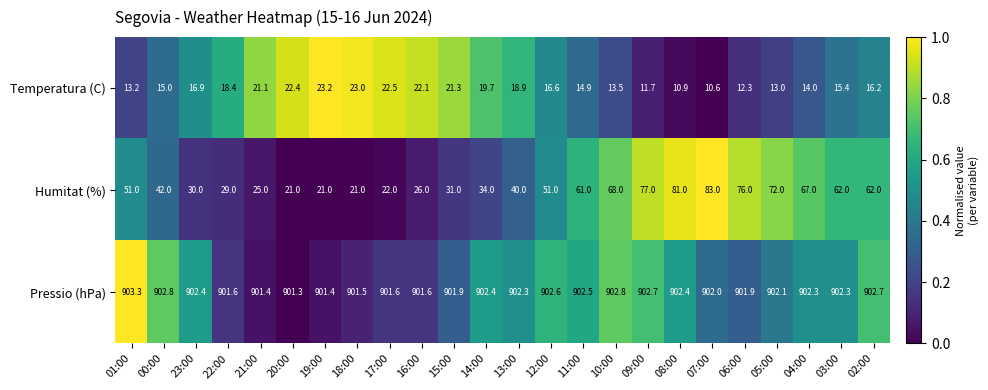

What is the approximate value of Pressio (hPa) at 05:00?

902.1